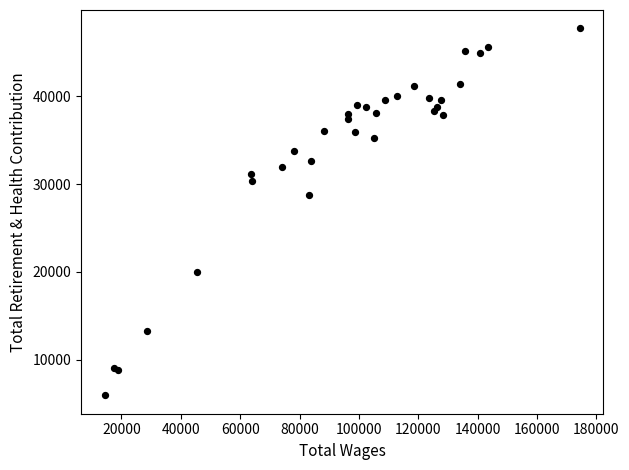

What Y value in the scatter plot is closest to 26837?

28721